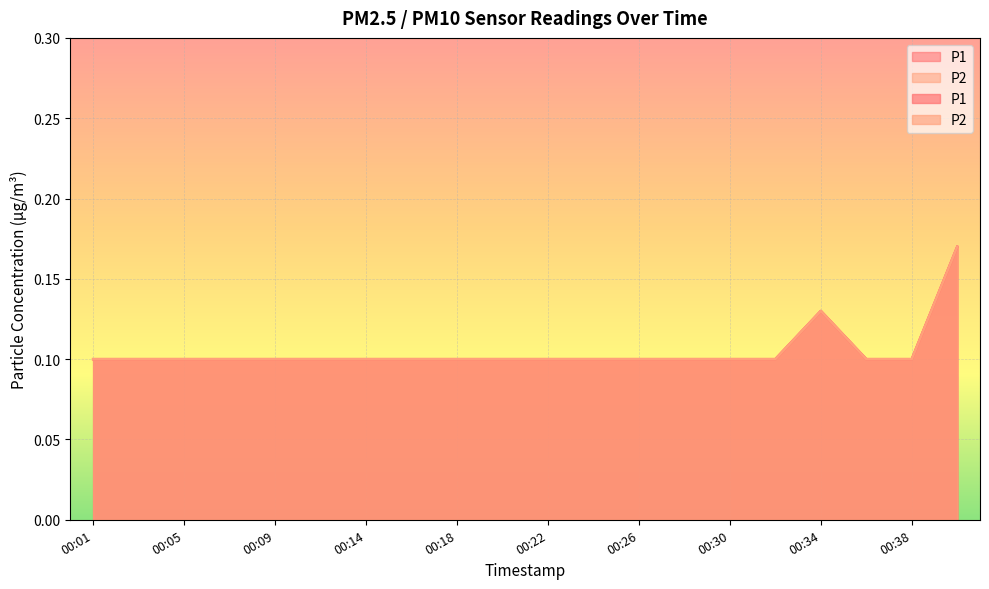

Which series has the largest range (max minus min)?

P1